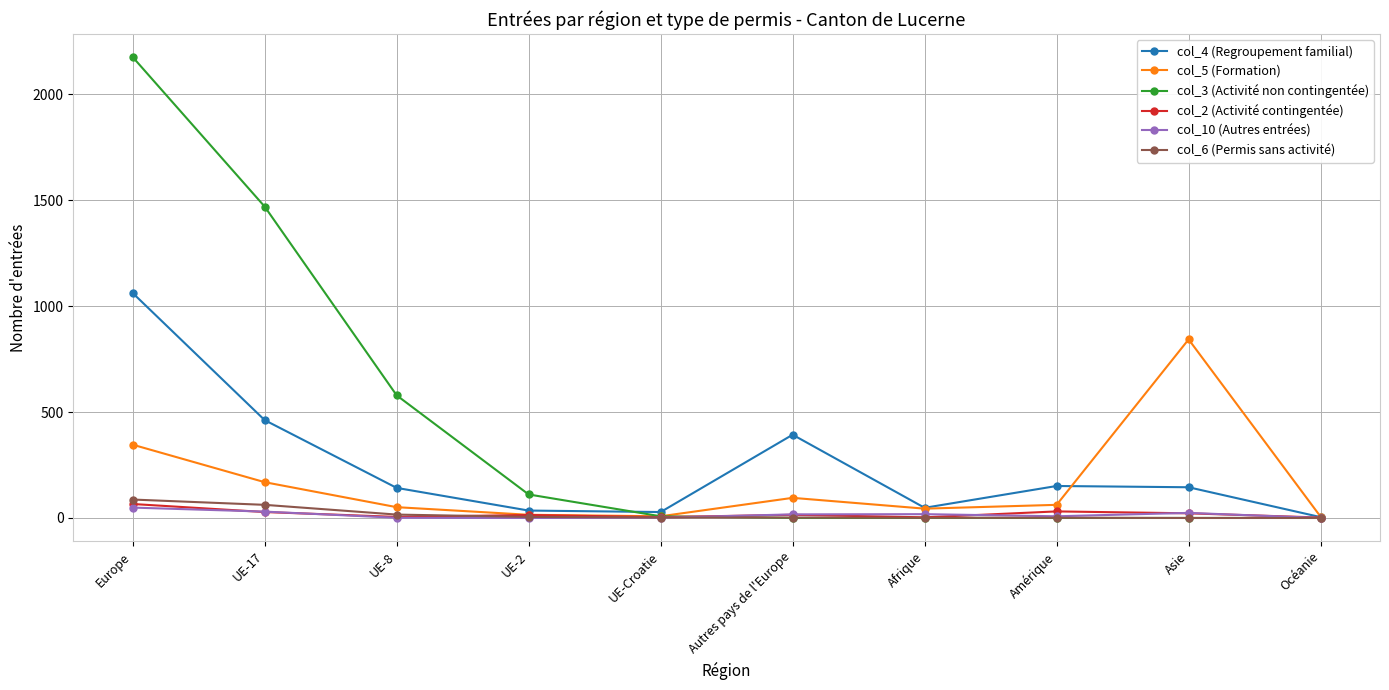

Which series has the largest range (max minus min)?

col_3 (Activité non contingentée)